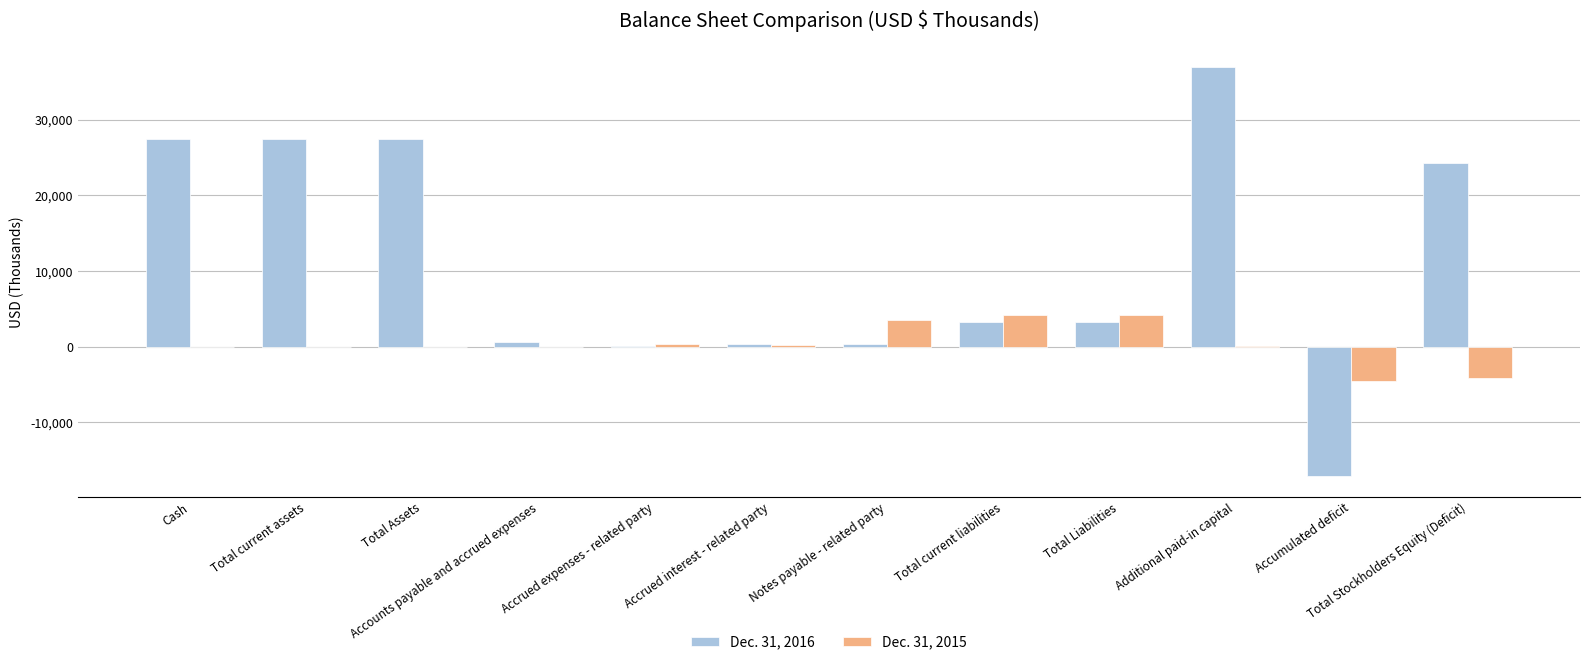

At which category is the sum across all series the highest?

Additional paid-in capital